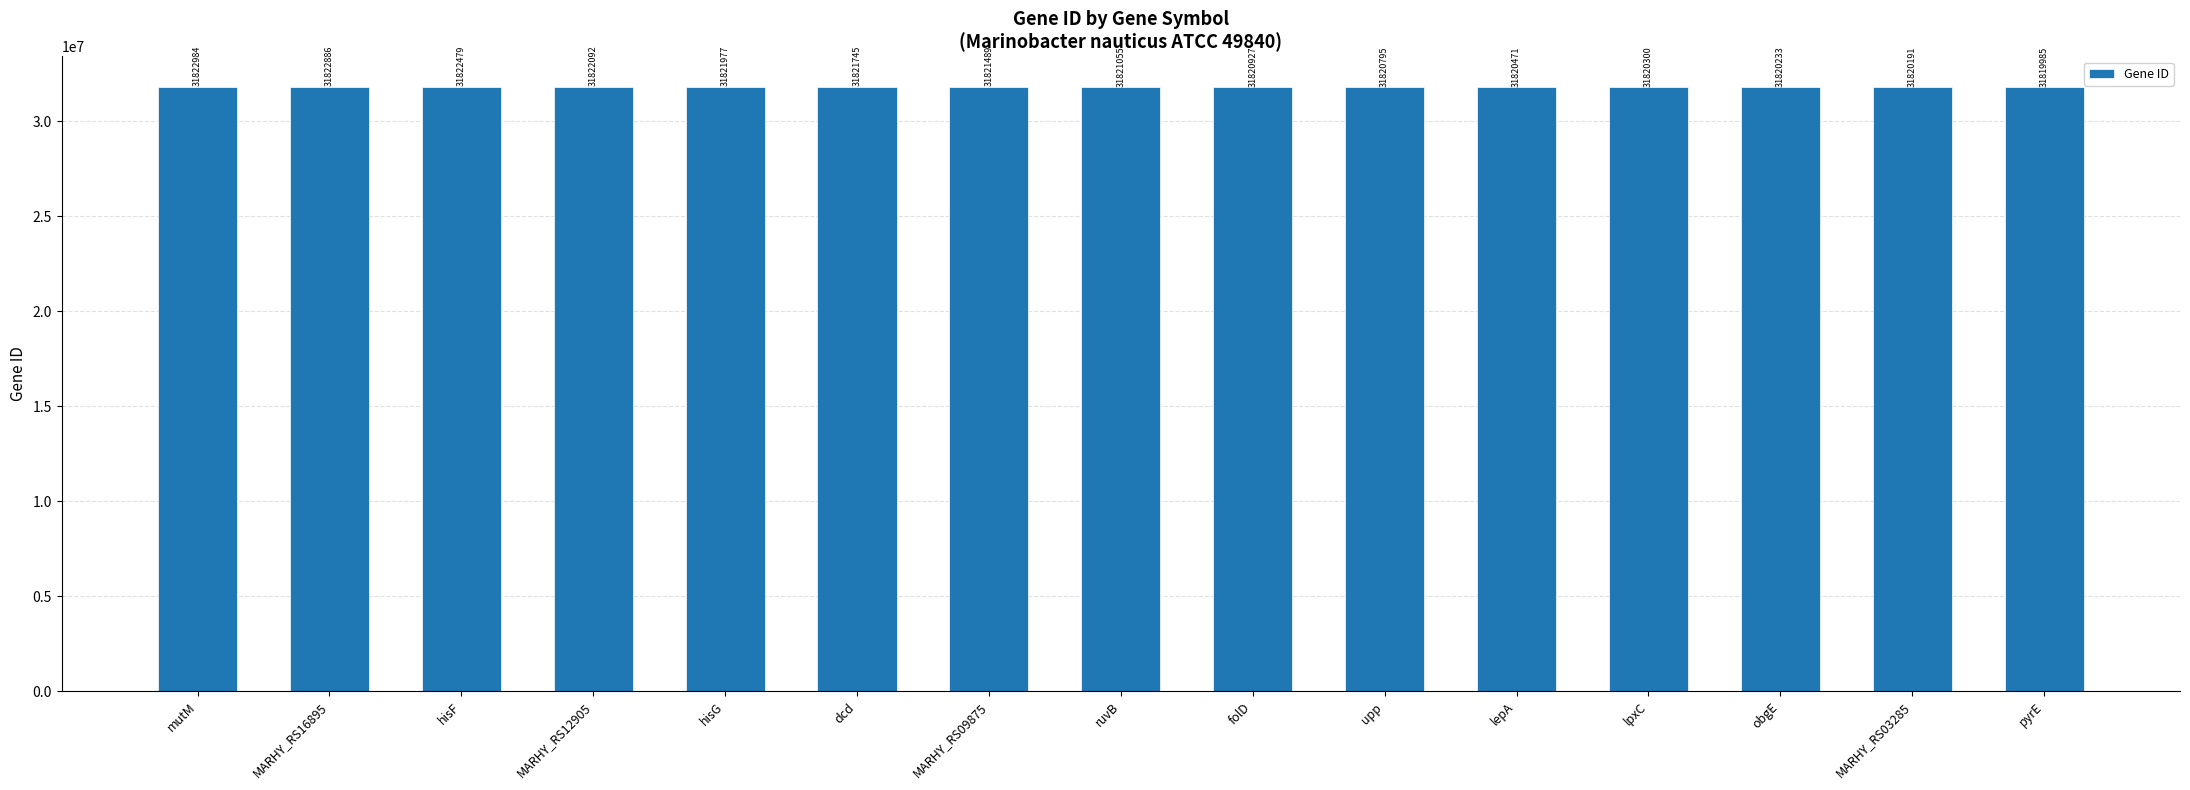

The chart shows a value of 13202228 at ruvB. True or false?

False